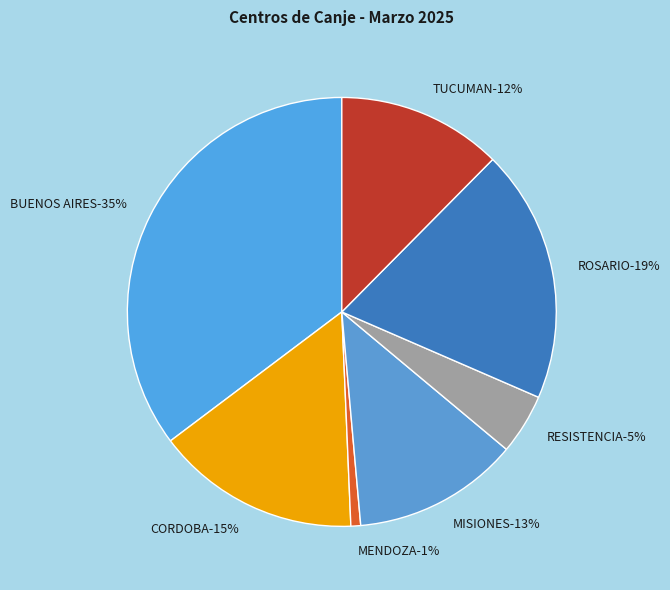

To the nearest percent, what is the average slice percentage?

14%